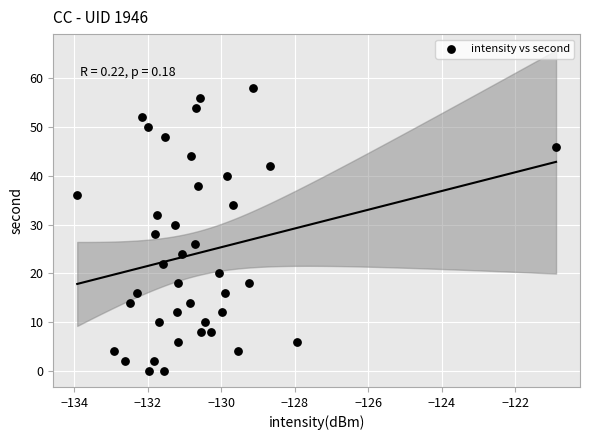

What is the range of Y values (max minus min)?

58